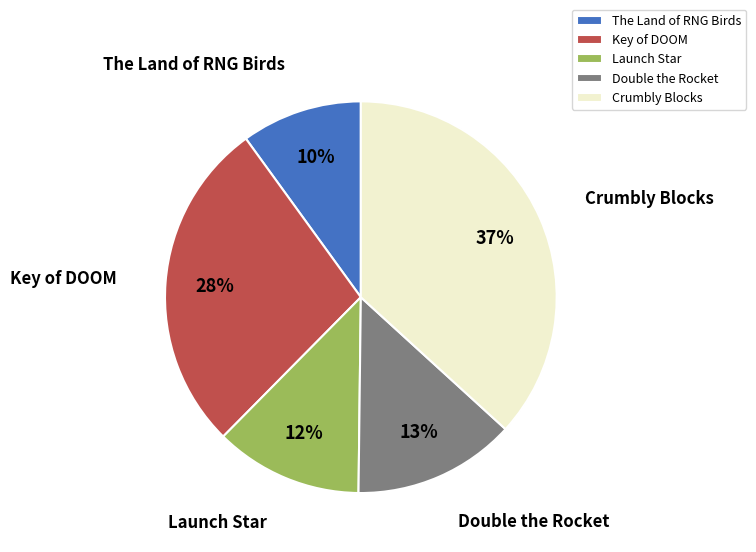

Does The Land of RNG Birds represent more than half of the total?

No